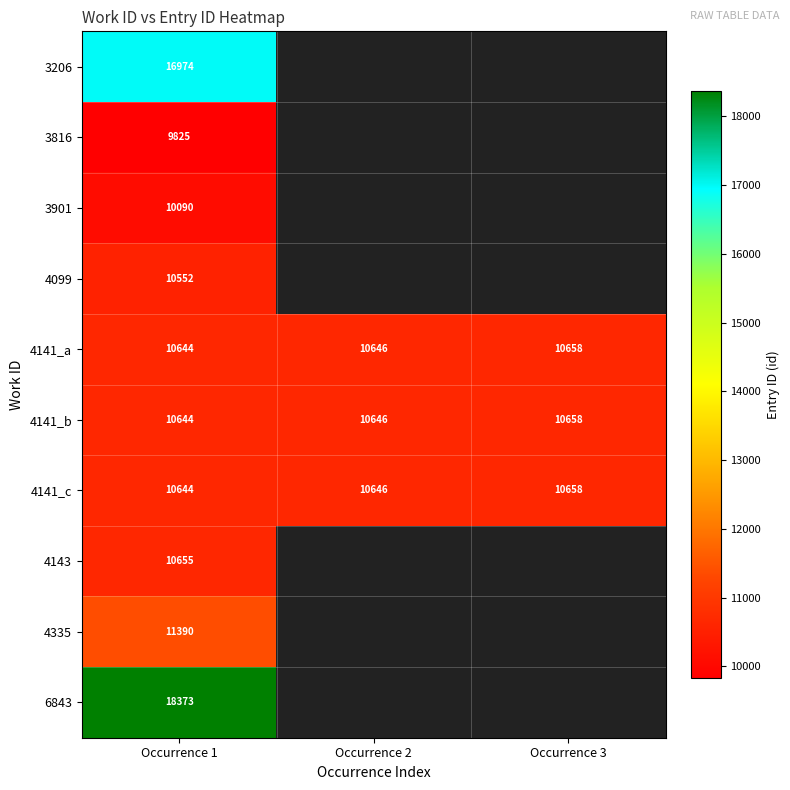

What is the total value across all series at Occurrence 1?

119791